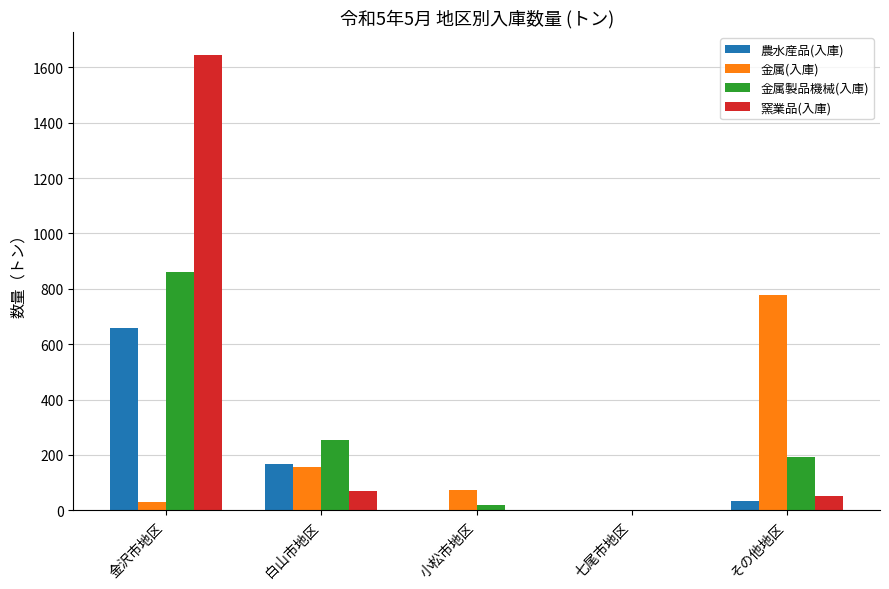

Which series changed the most between 金沢市地区 and 七尾市地区?

窯業品(入庫)